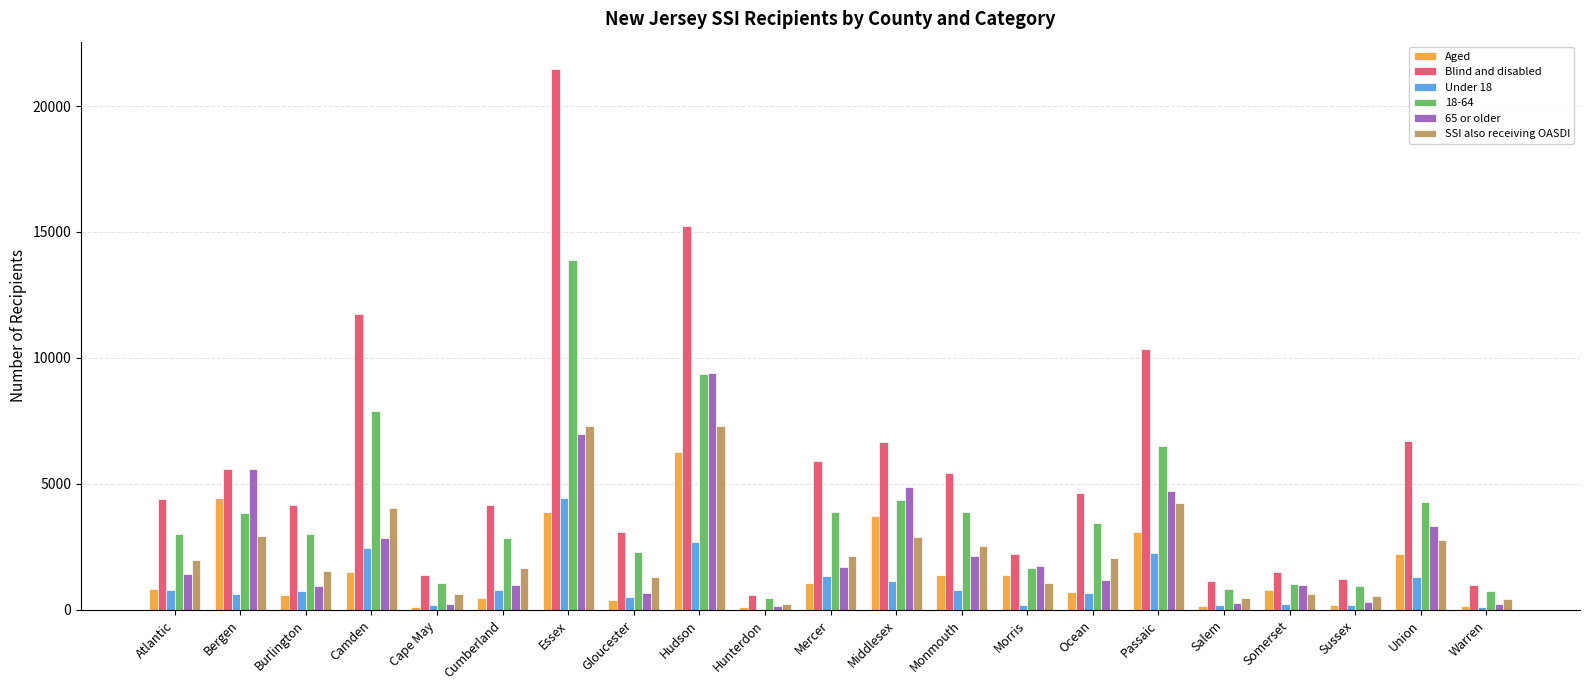

How many series are shown in this chart?

6